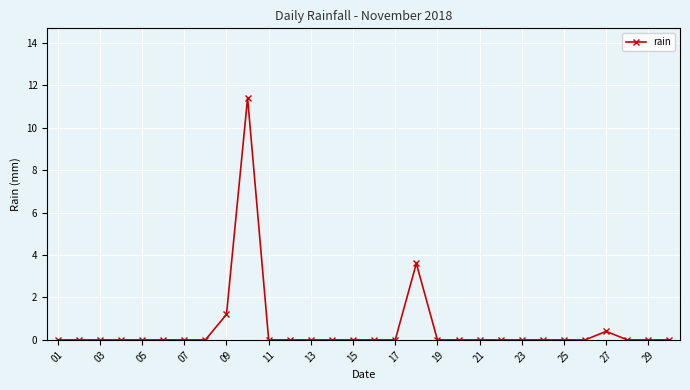

What is the value of the 10th point from the left?

11.4